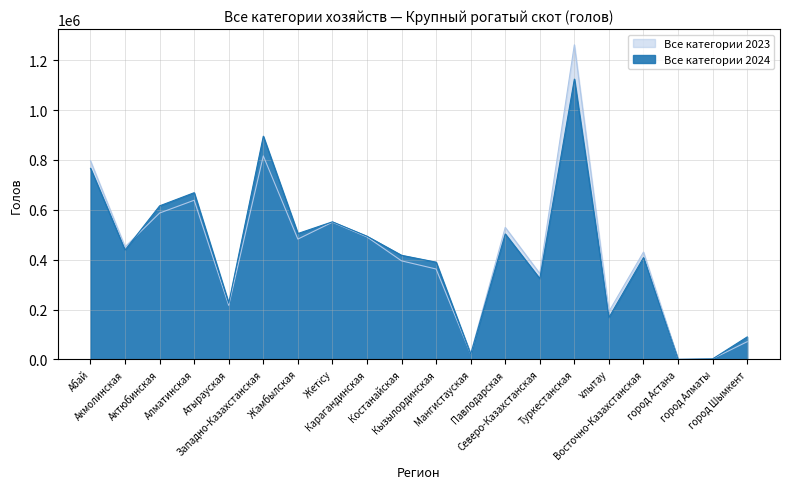

What is the difference between the maximum and second lowest values in the Все категории 2024 series?

1122560